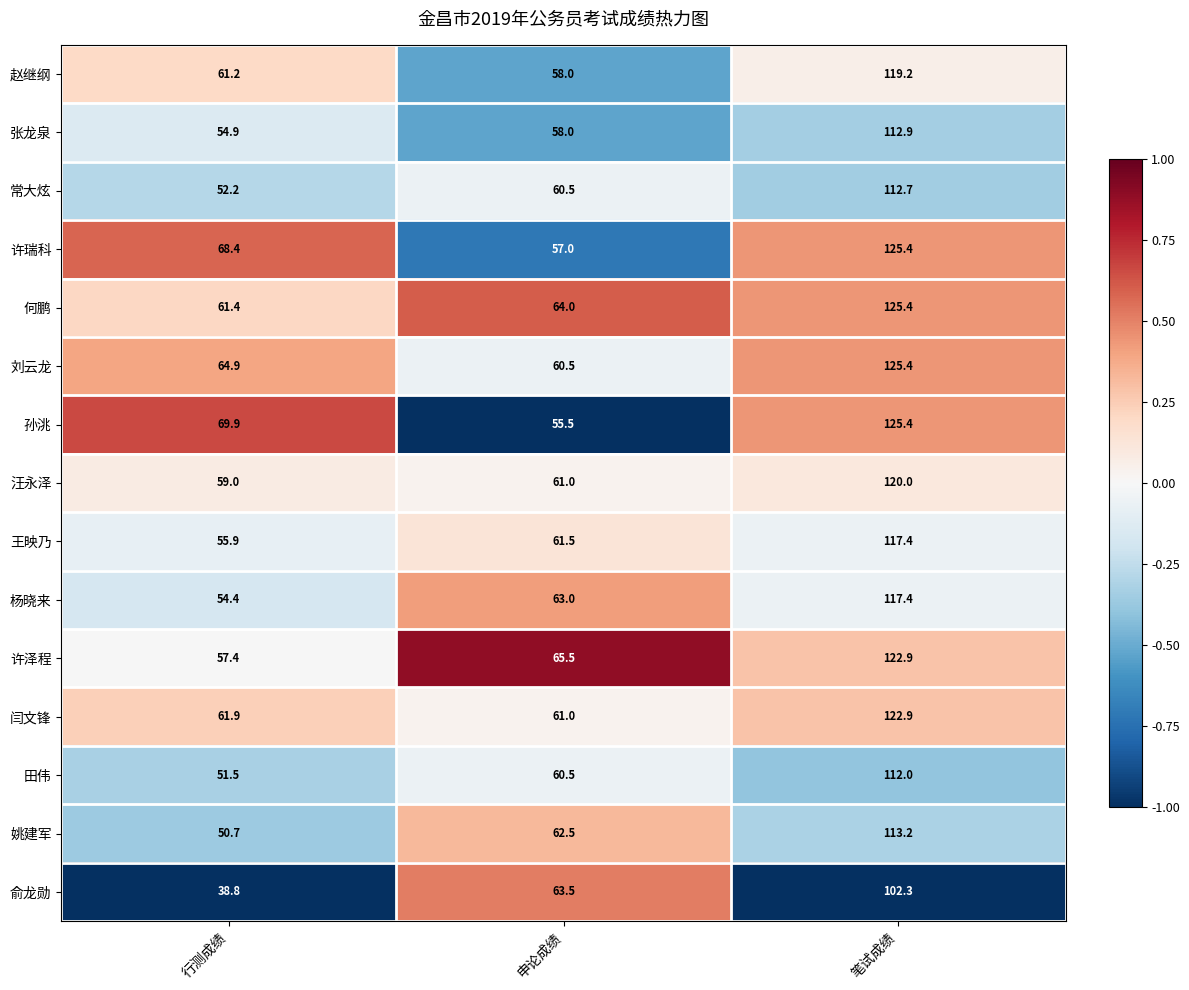

How many distinct data groups are displayed?

15